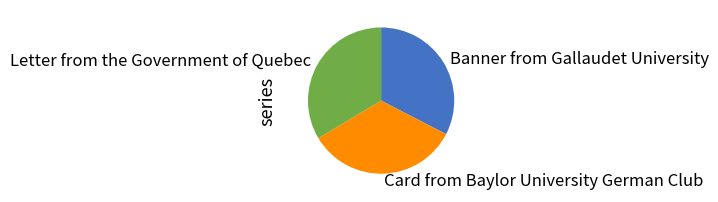

Approximately how many times larger is the value at Banner from Gallaudet University compared to Letter from the Government of Quebec?

1.0